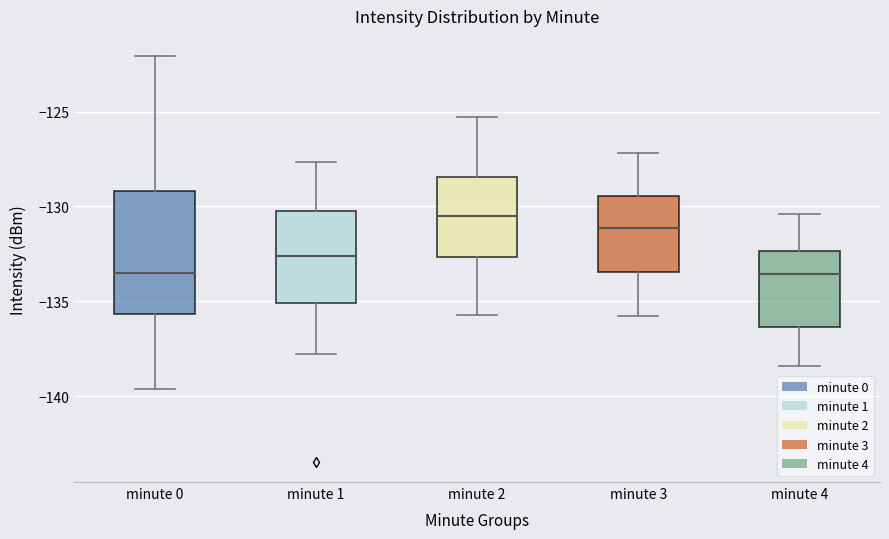

Which box is the tallest, from its lower edge to its upper edge?

minute 0